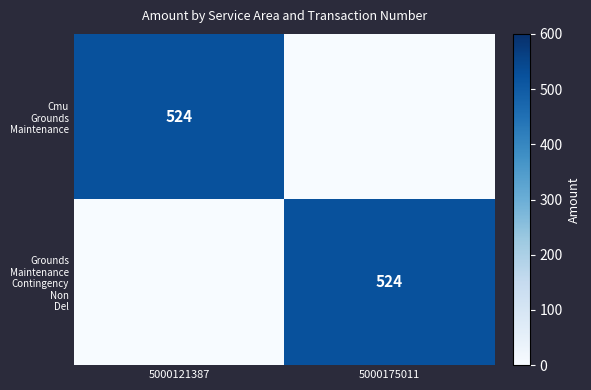

What is the difference between the maximum and minimum values in the Cmu Grounds Maintenance series?

524